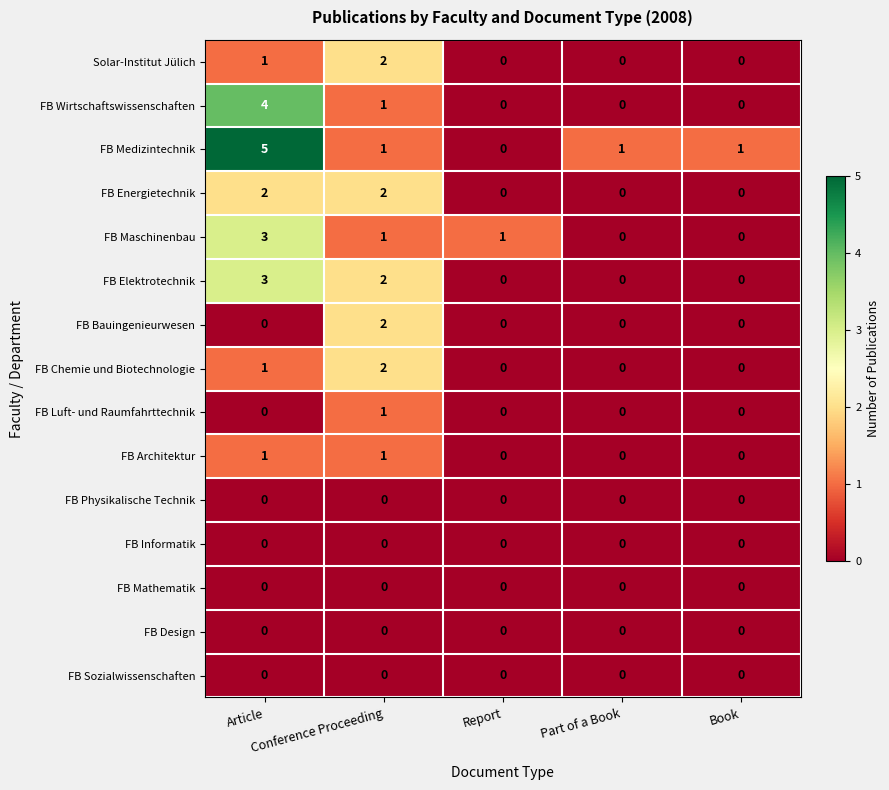

What is the sum of all FB Wirtschaftswissenschaften values?

5